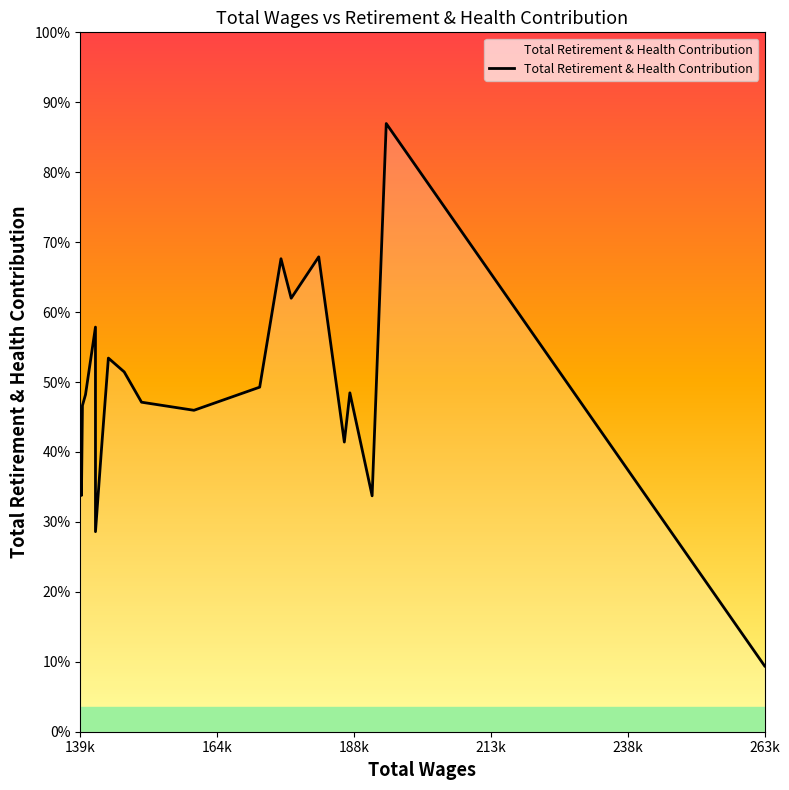

Is this an area chart (filled region under the line)?

Yes